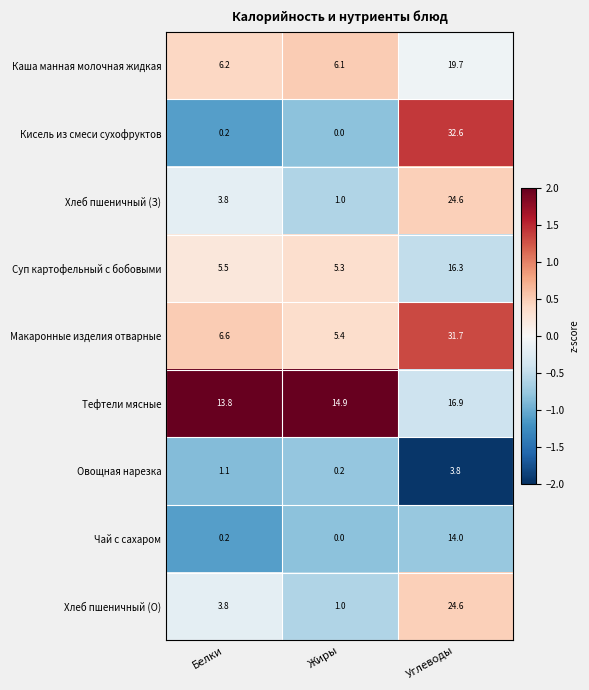

Read the Макаронные изделия отварные value at Углеводы.

31.7